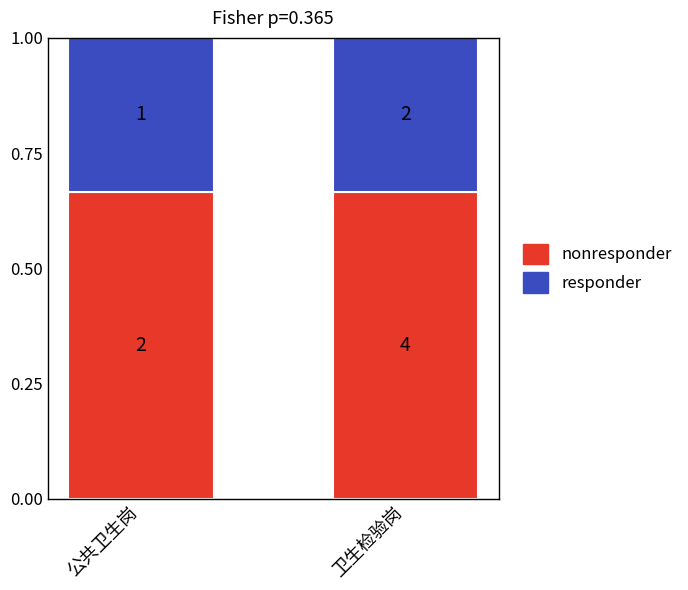

Are the bars horizontal?

No